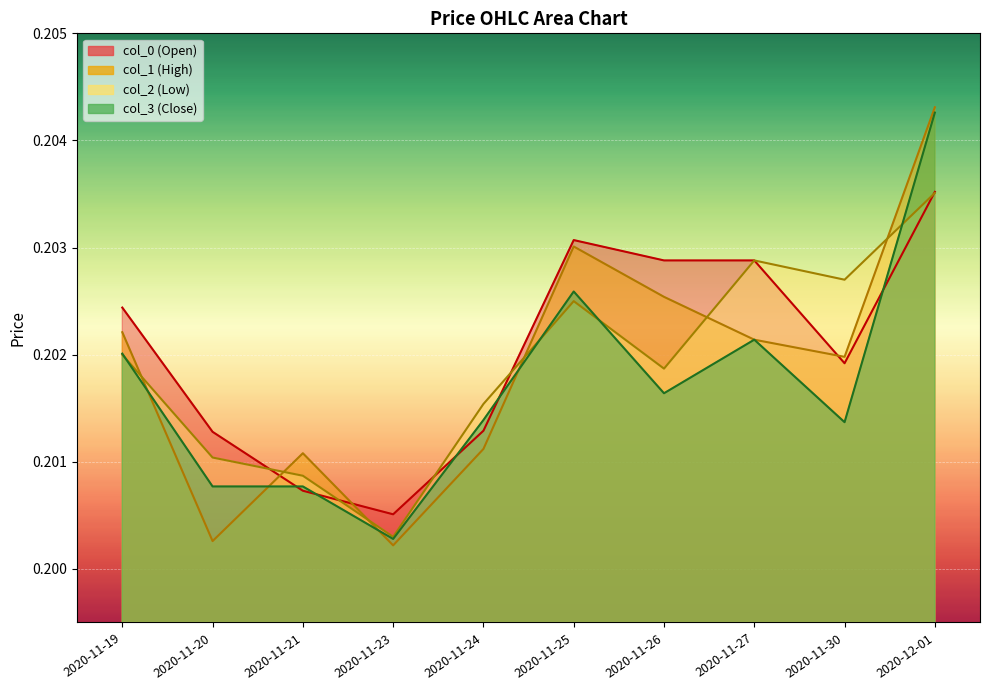

Is it true that col_1 equals 0.3 at 2020-11-27?

False